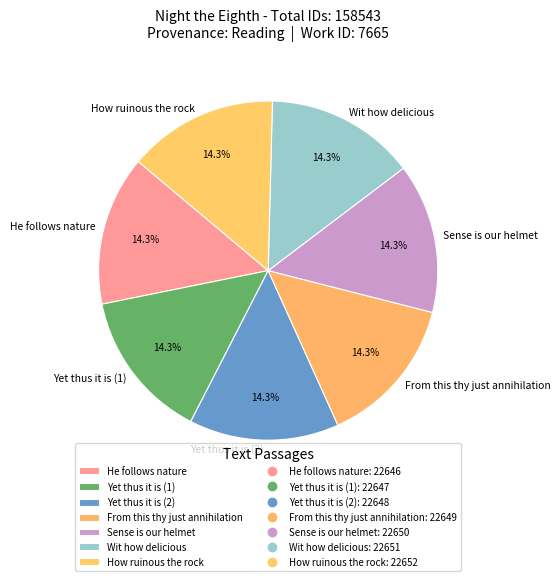

Does From this thy just annihilation represent more than half of the total?

No